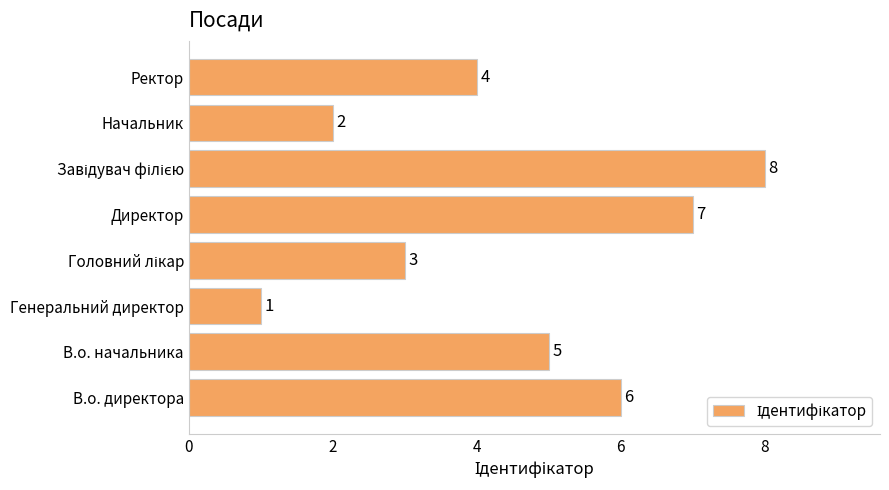

How many data points are less than 5?

4